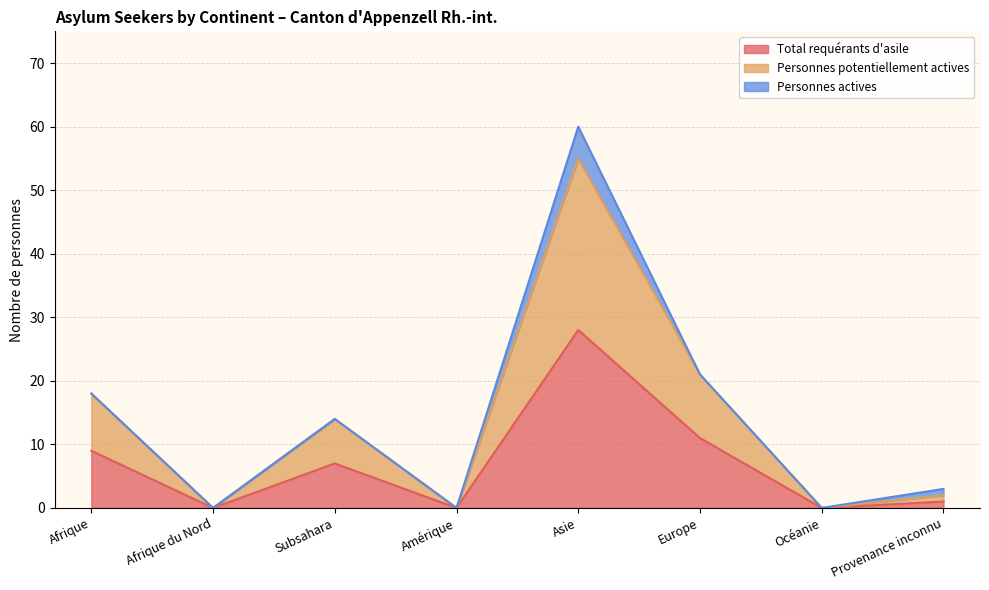

Which series changed the most between Afrique and Asie?

Personnes potentiellement actives